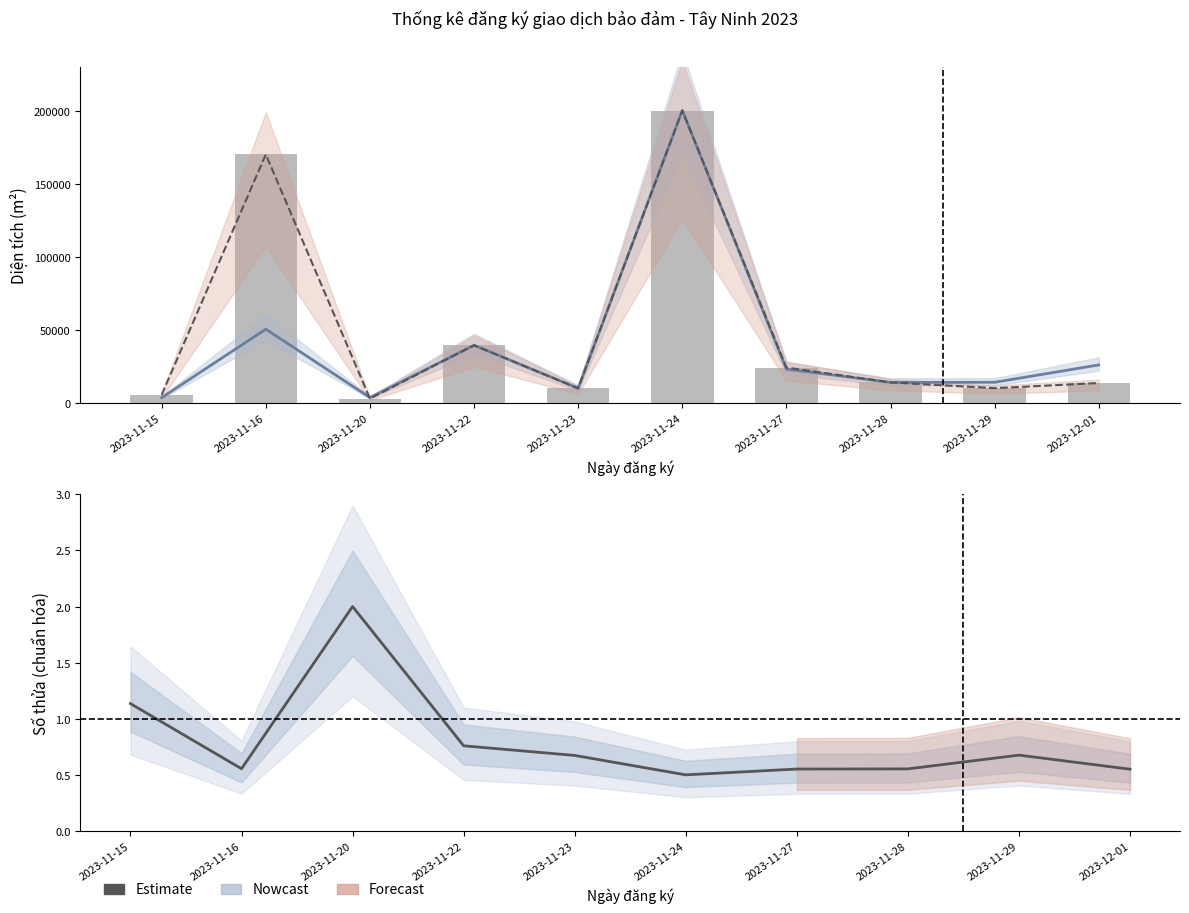

At which label is Diện tích (Estimate) closest to 101600?

2023-11-22